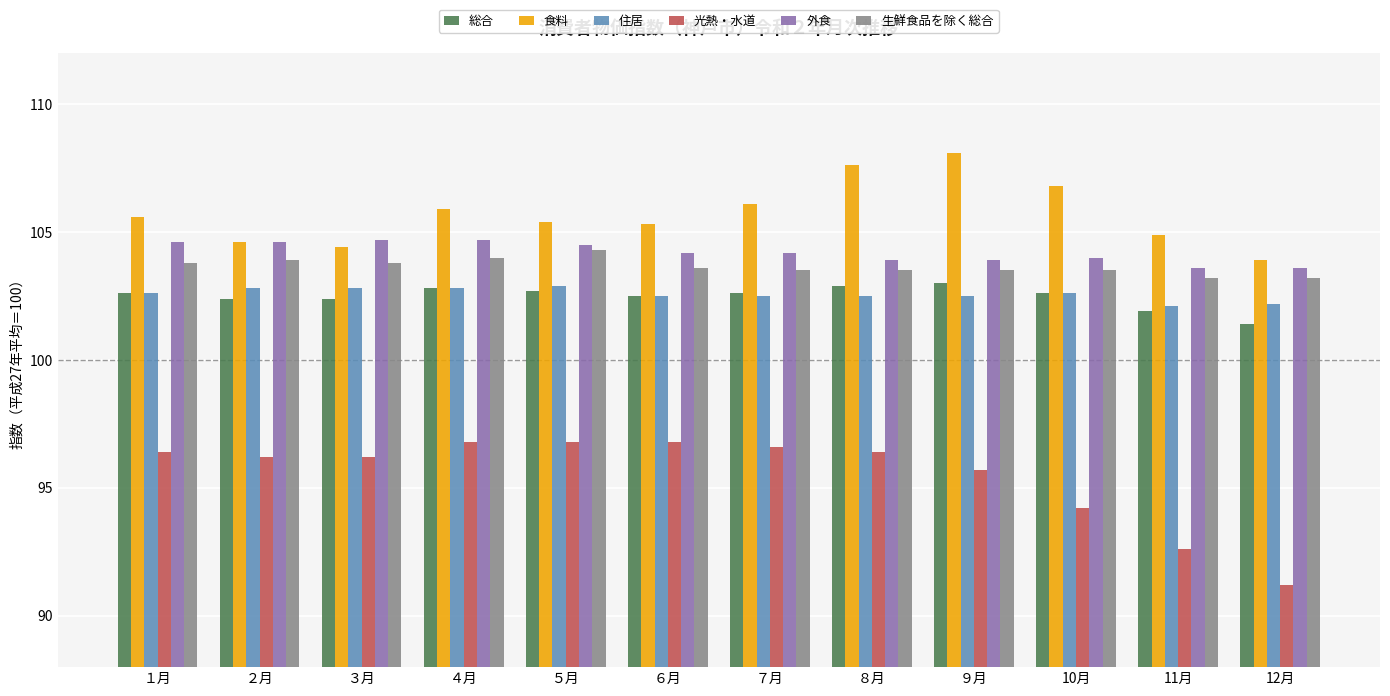

What is the difference between the second highest and second lowest values in the 生鮮食品を除く総合 series?

0.8